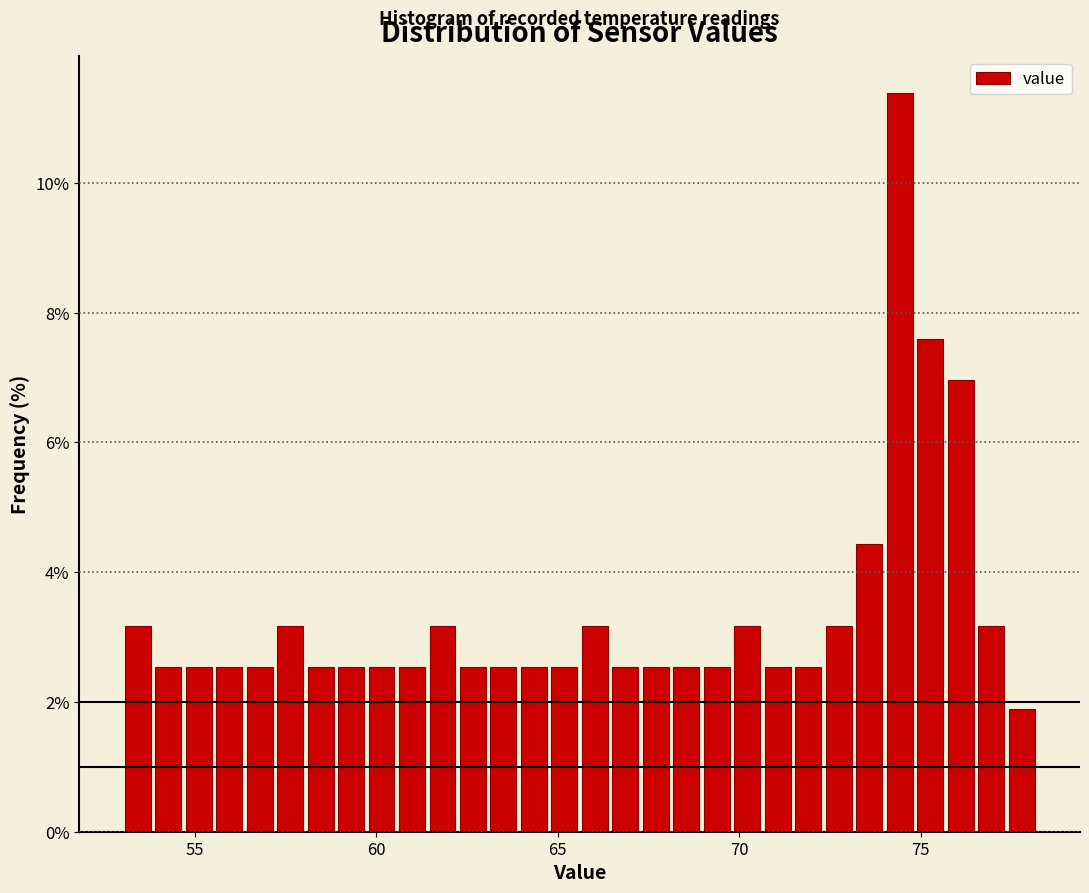

Read against the x-axis, roughly where is the centre of the tallest bar?

74.5